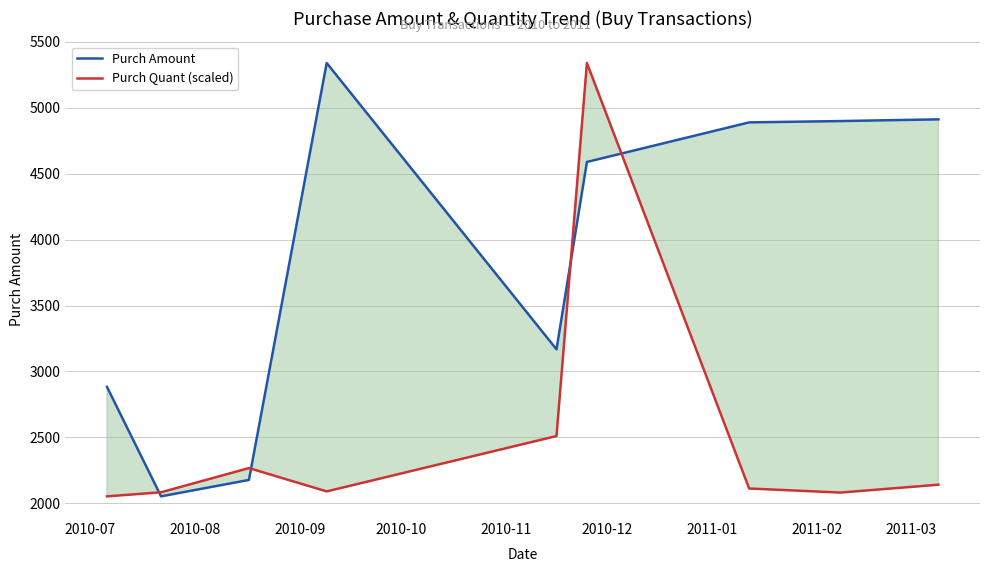

How many times do Purch Quant (scaled) and Purch Amount cross each other?

4